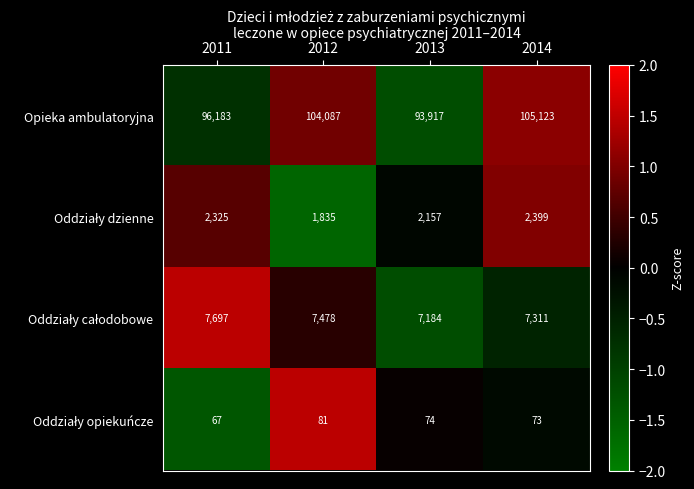

What is the sum of the Opieka ambulatoryjna values at 2014 and 2011?

201306